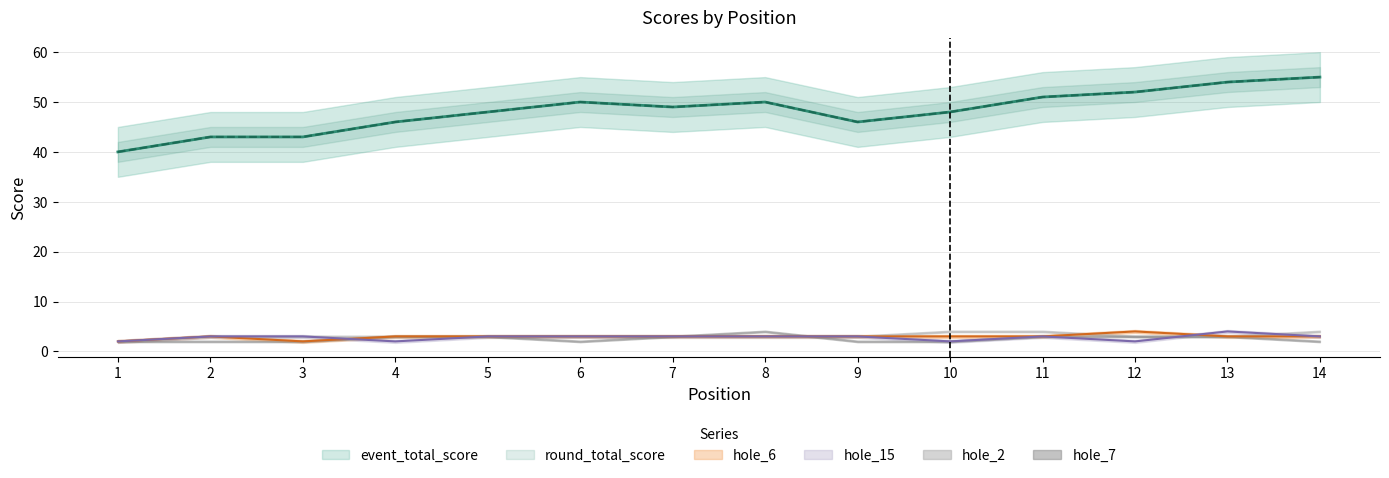

Rank the categories by hole_6 value from lowest to highest.

1, 3, 2, 4, 5, 6, 7, 8, 9, 10, 11, 13, 14, 12